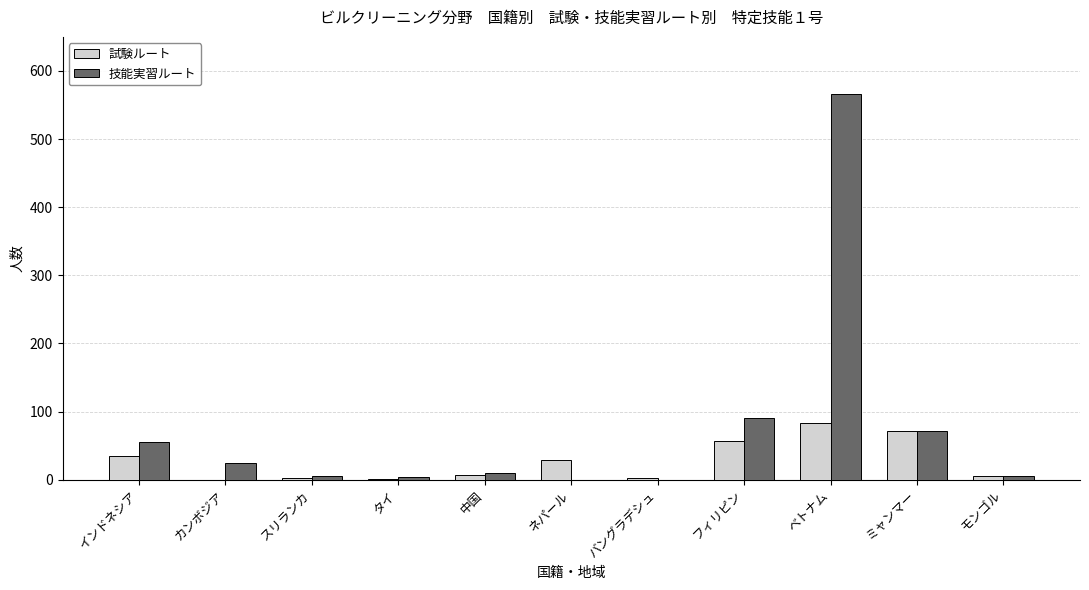

How many groups of bars are there?

11